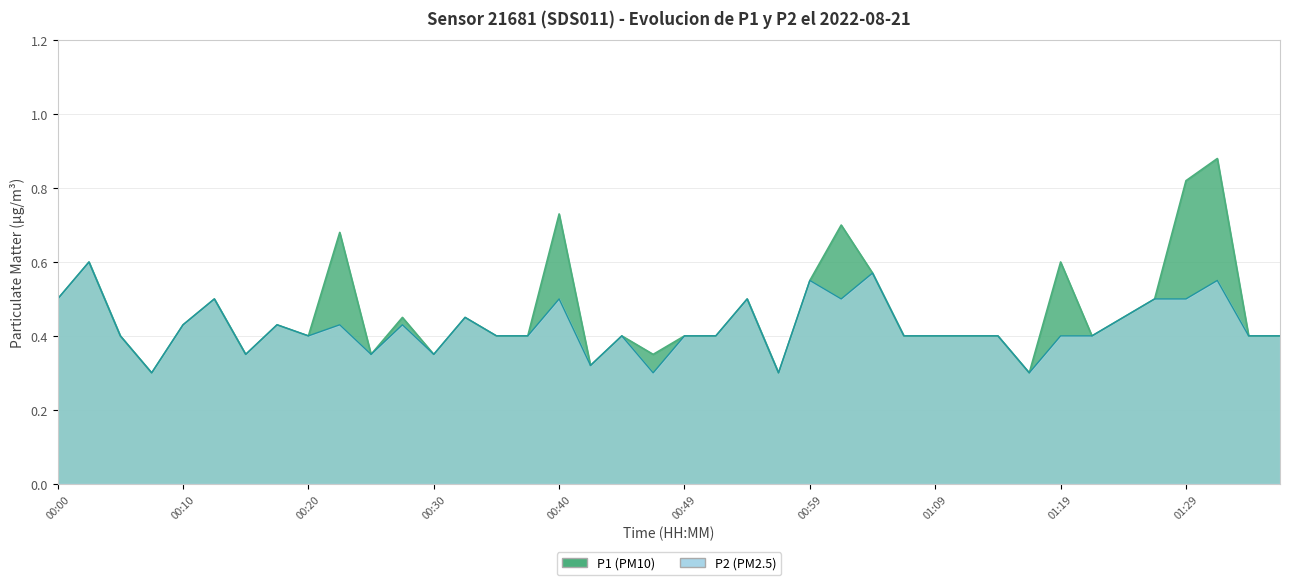

What is the value of the P2 point at the 25th from the left?

0.6